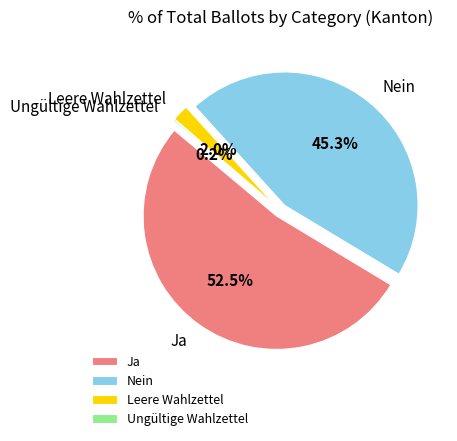

Approximately how many times larger is the value at Ungültige Wahlzettel compared to Leere Wahlzettel?

0.1